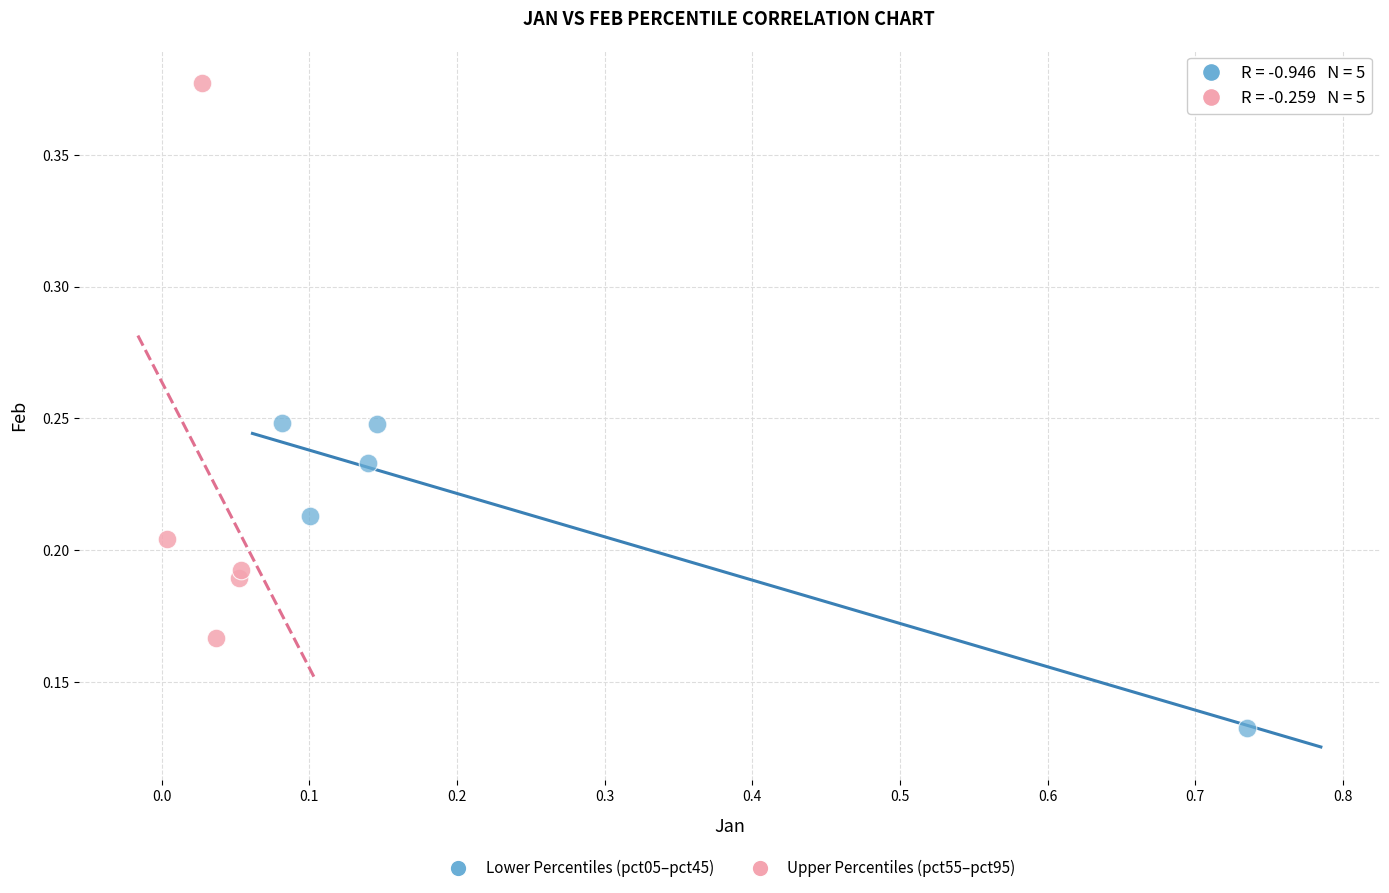

Which series reaches the minimum Y coordinate?

Lower Percentiles (pct05–pct45)